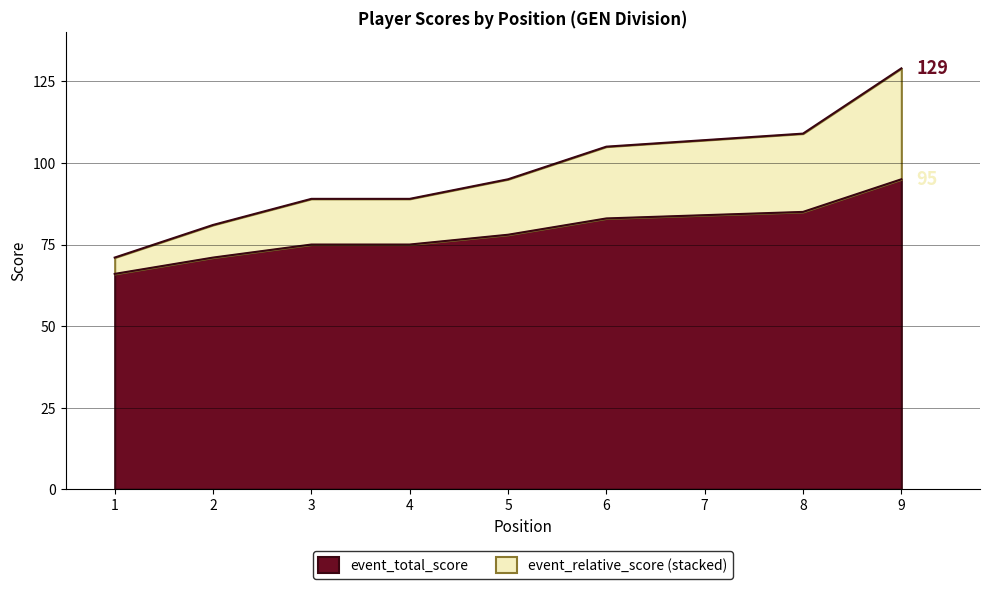

What is the difference between the highest and lowest values at 2?

10